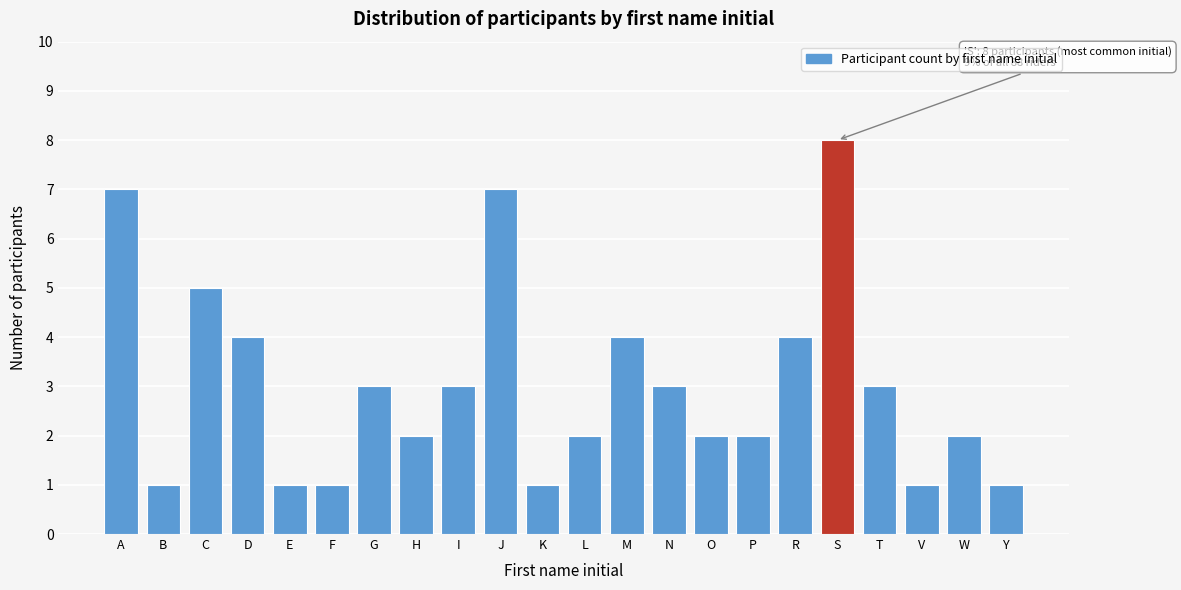

Reading right to left, transcribe all the data shown in this chart.

Y=1	W=2	V=1	T=3	S=8	R=4	P=2	O=2	N=3	M=4	L=2	K=1	J=7	I=3	H=2	G=3	F=1	E=1	D=4	C=5	B=1	A=7